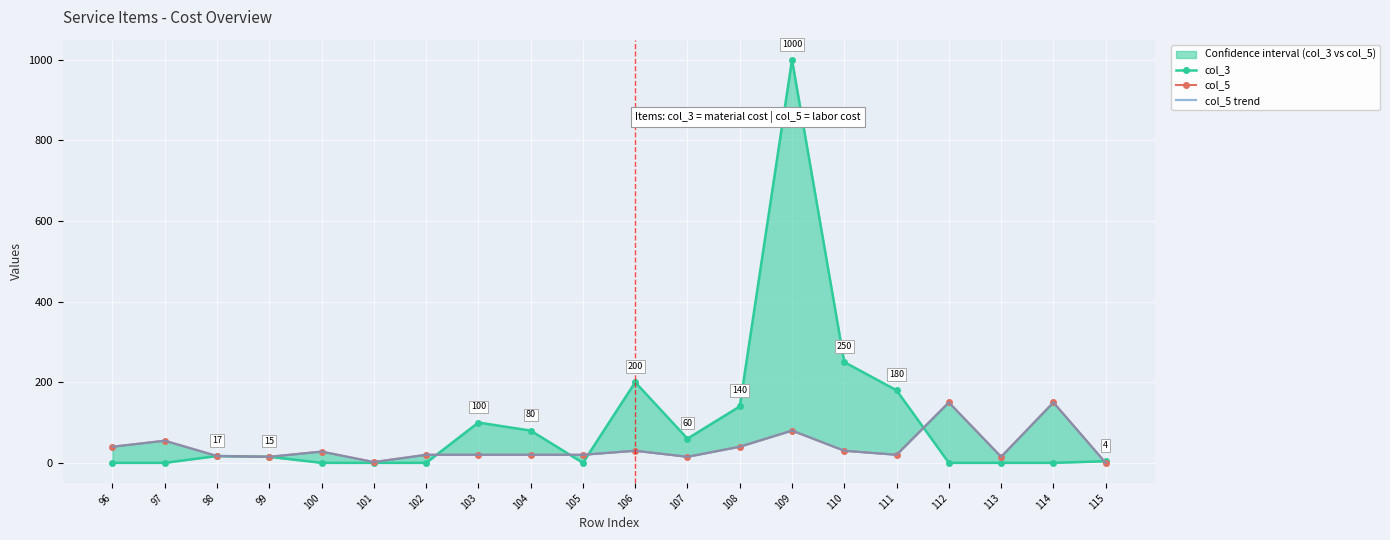

Where is the first local maximum for col_3?

98